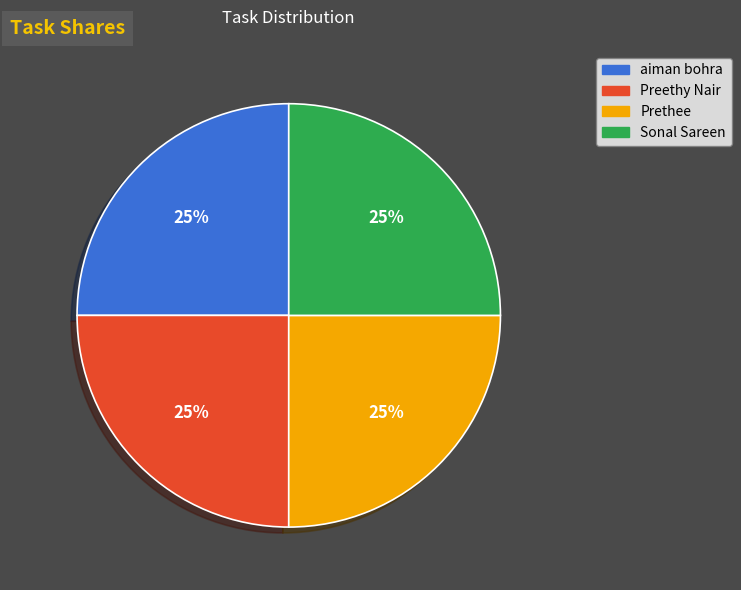

What is the ratio of the value at aiman bohra to the value at Prethee?

1.0